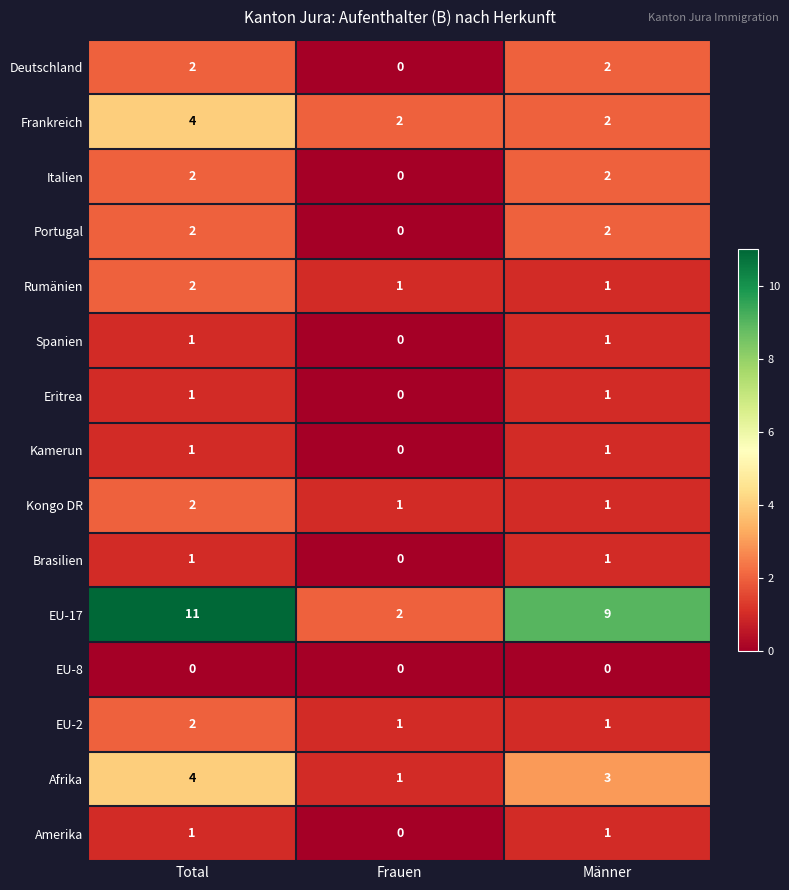

What is the greatest value displayed?

11